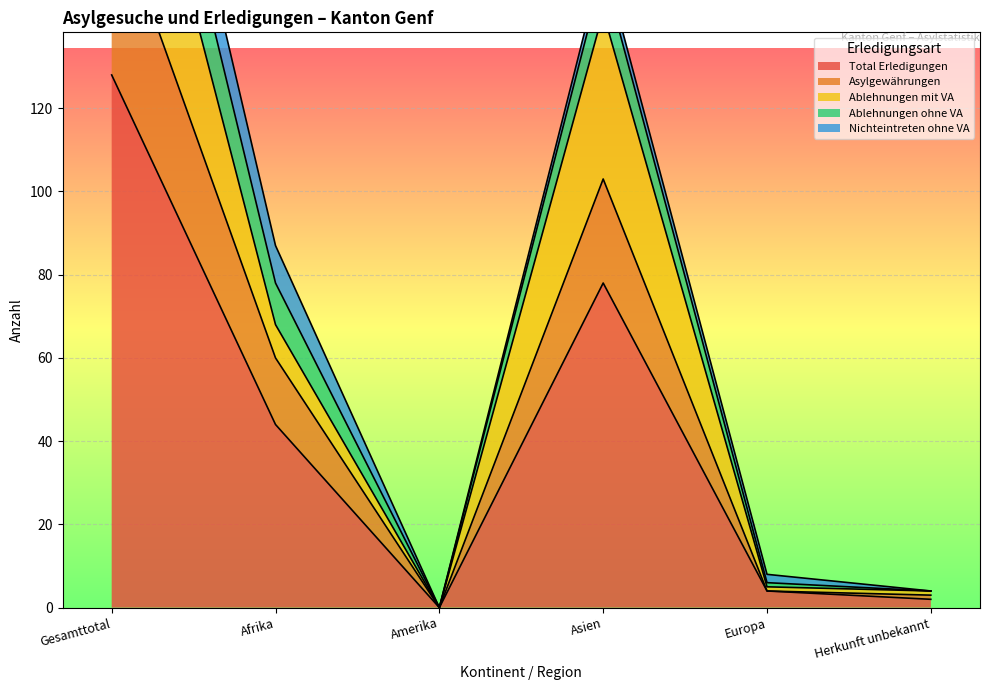

The Asylgewährungen series shows 0 at Amerika. True or false?

True